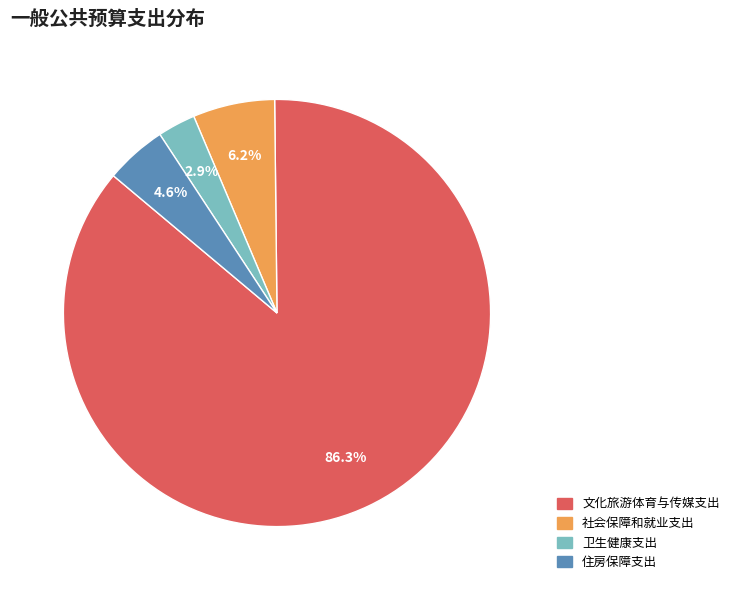

What percentage is NOT represented by 文化旅游体育与传媒支出?

13.7%